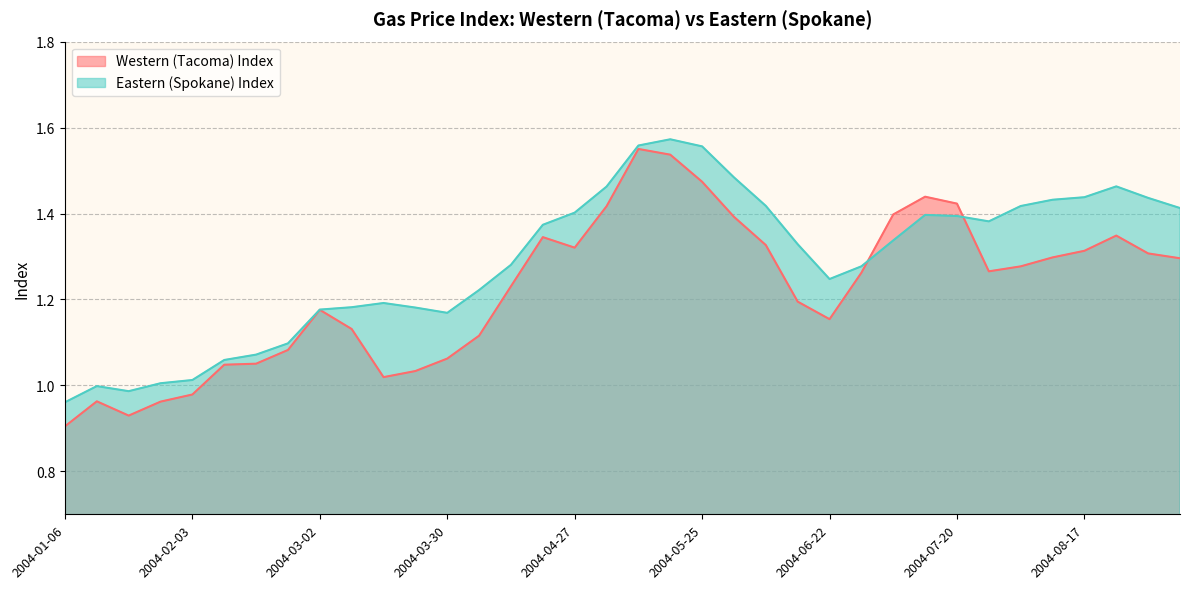

In Western (Tacoma) Index, how many points are lower than both neighbors (excluding endpoints)?

5